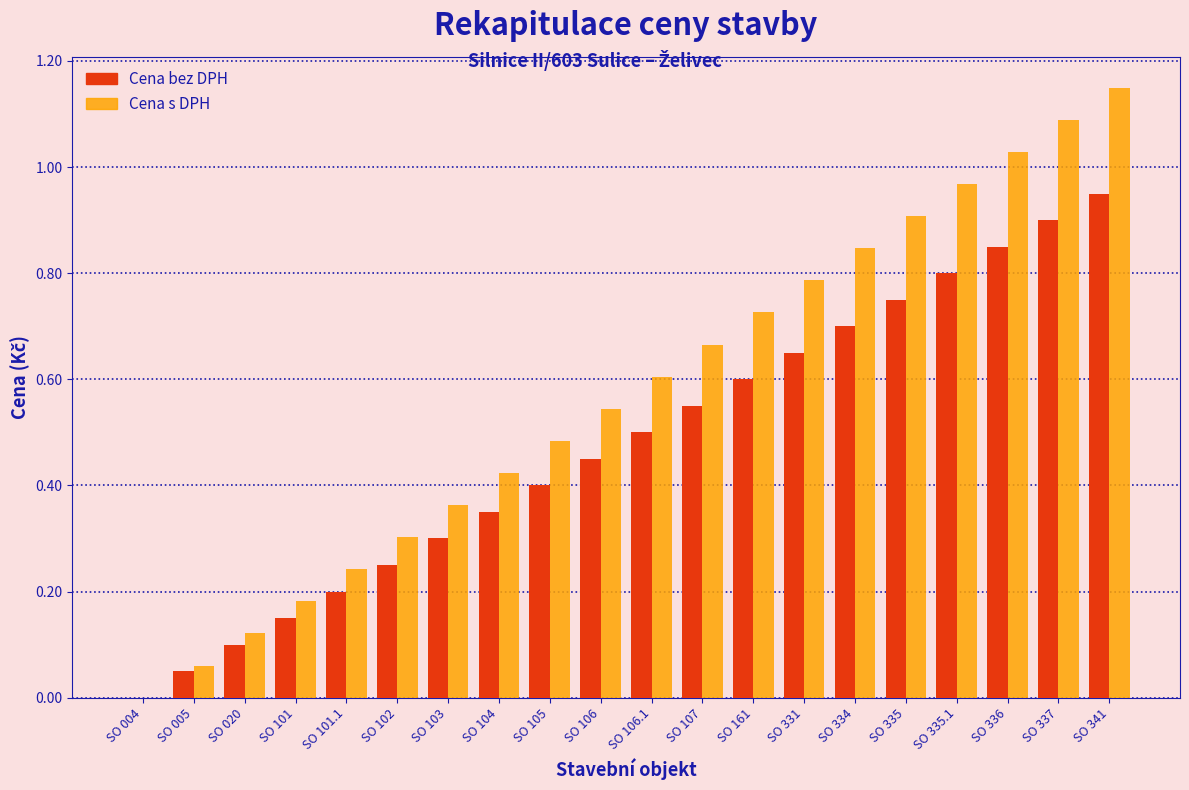

Which series has the largest total across all categories?

Cena s DPH